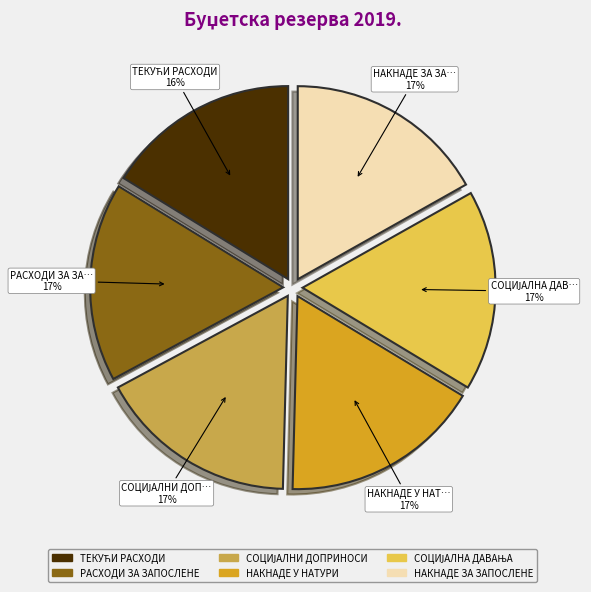

Is there a majority slice in this chart?

No